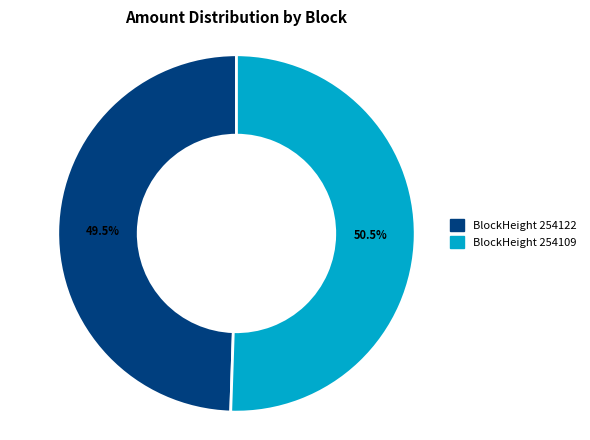

Is there any slice that represents more than half of the pie?

Yes